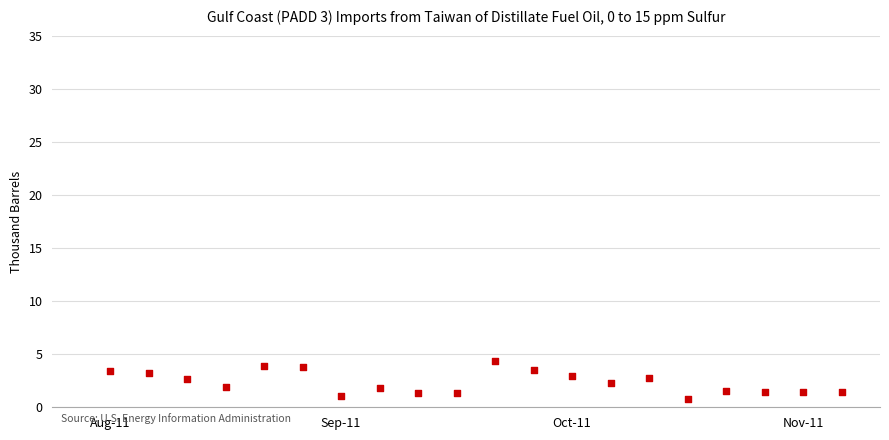

What is the range of X values (max minus min)?

19.0